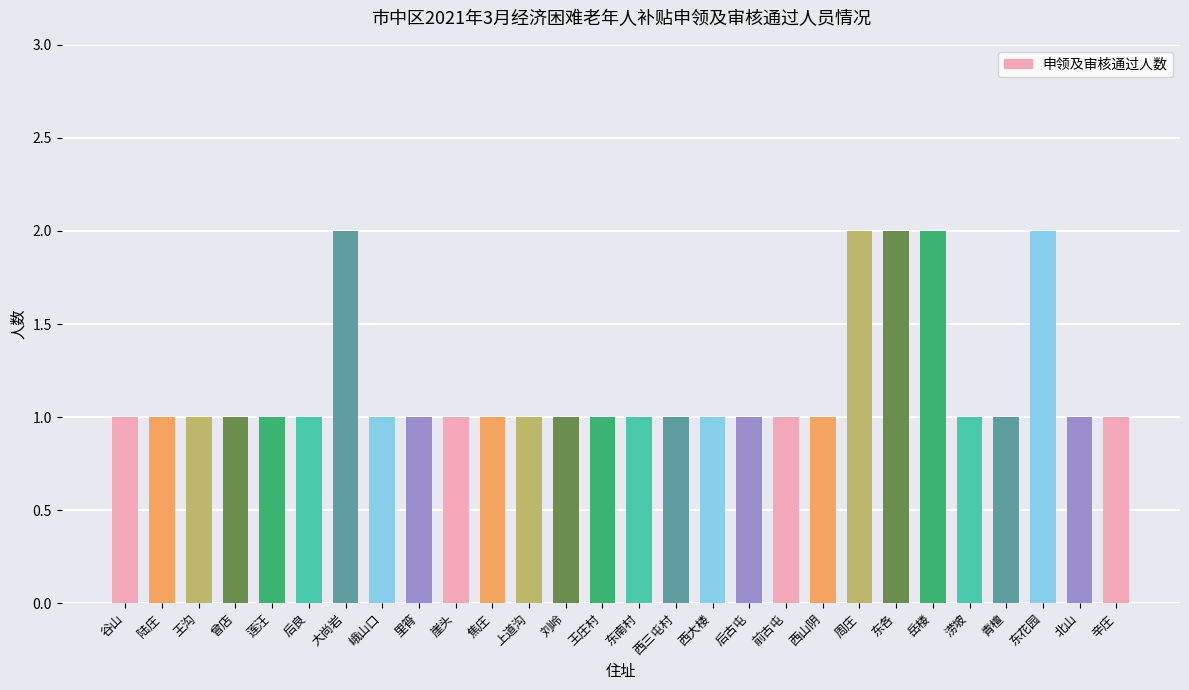

How many categories are shown in the chart?

28